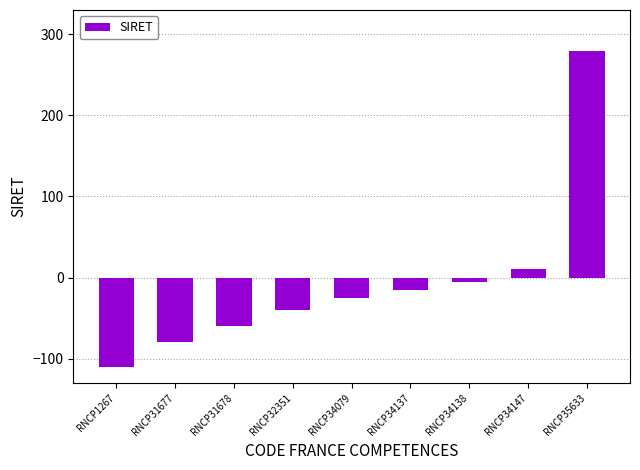

What is the sum of the values at RNCP1267 and RNCP34138?

-115